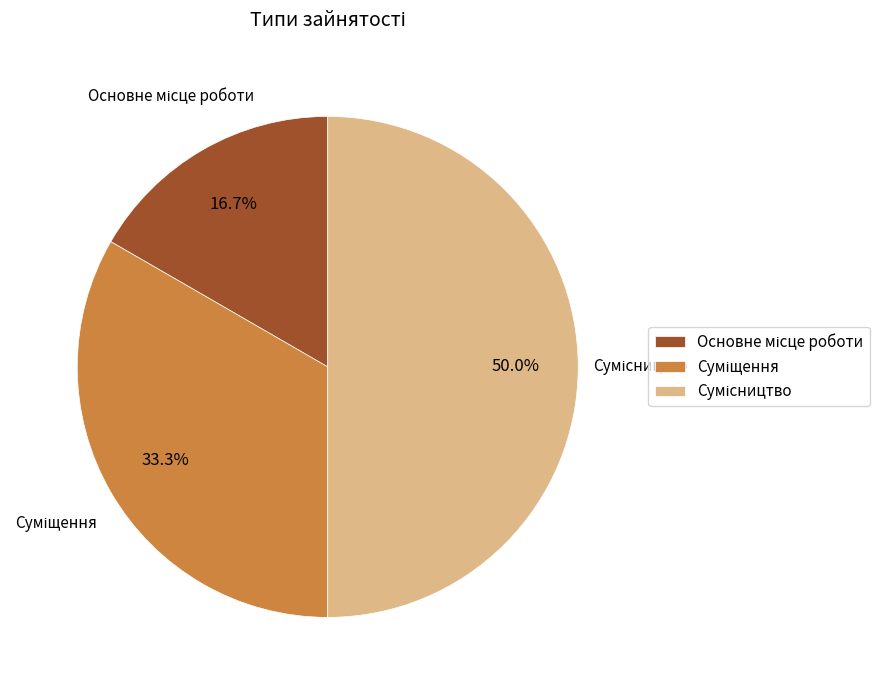

Is the sum of Основне місце роботи and Суміщення greater than half?

No